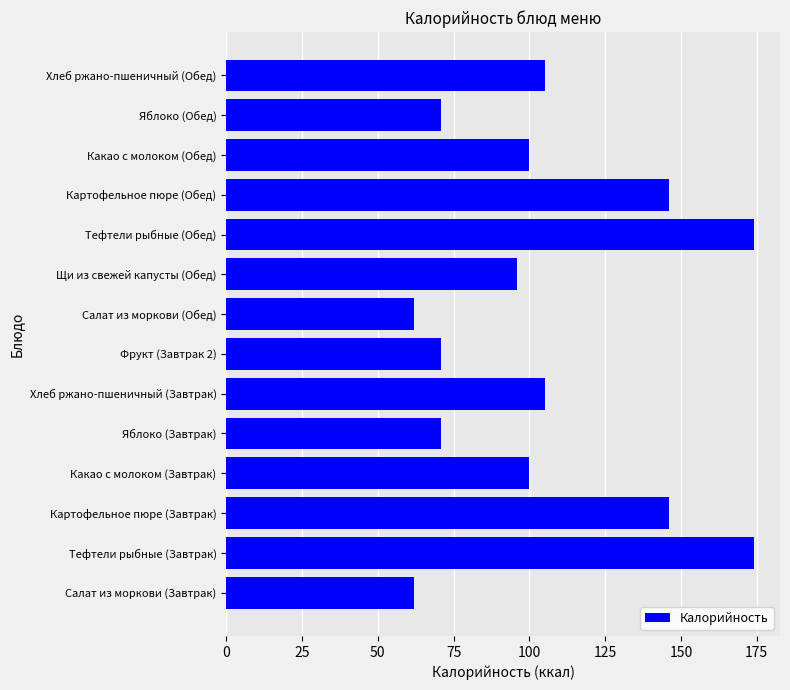

What is the greatest value displayed?

174